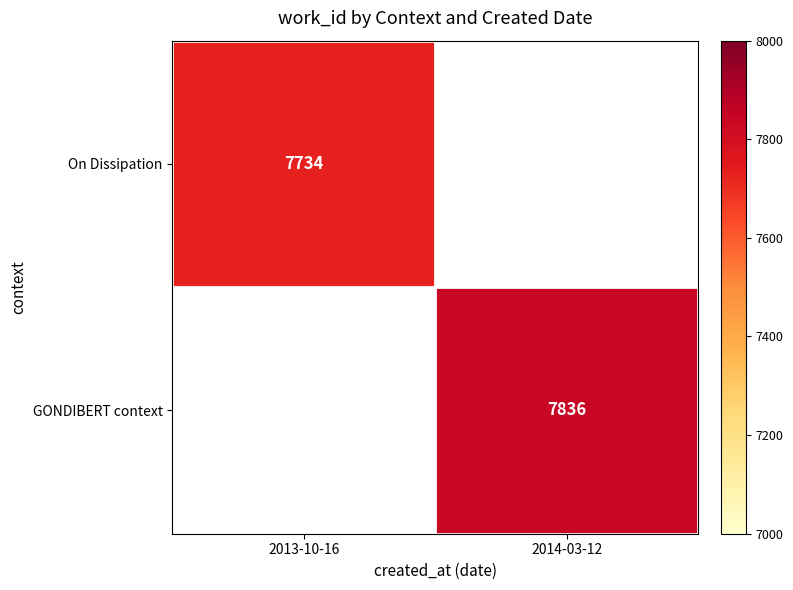

At how many categories does at least one series exceed 7752?

1